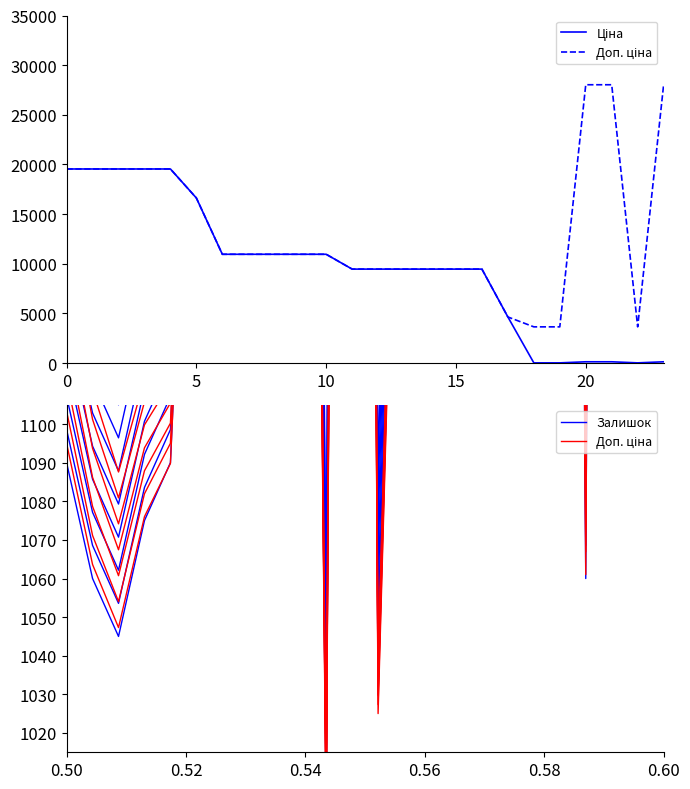

Reading left to right, extract all data points from this chart.

Ціна: 19542.7	19542.7	19542.7	19542.7	19542.7	16618.0	10952.0	10952.0	10952.0	10952.0	10952.0	9458.9	9458.9	9458.9	9458.9	9458.9	9458.9	4638.7	16.2	16.2	124.6	124.6	16.2	124.6
Доп. ціна: 1095.0	1063.6	1047.3	1076.0	1089.8	1238.7	1237.7	1221.8	1236.1	1655.6	995.2	2090.0	1025.0	1265.2	1580.6	1551.1	1656.8	1222.7	12503.7	2034.8	1061.0	2277.3	2563.6	1260.0
Залишок: 1090.0	1060.0	1045.0	1075.0	1090.0	1240.0	1240.0	1225.0	1240.0	1660.0	1000.0	2095.0	1030.0	1270.0	1585.0	1555.0	1660.0	1225.0	12505.0	2035.0	1060.0	2275.0	2560.0	1255.0